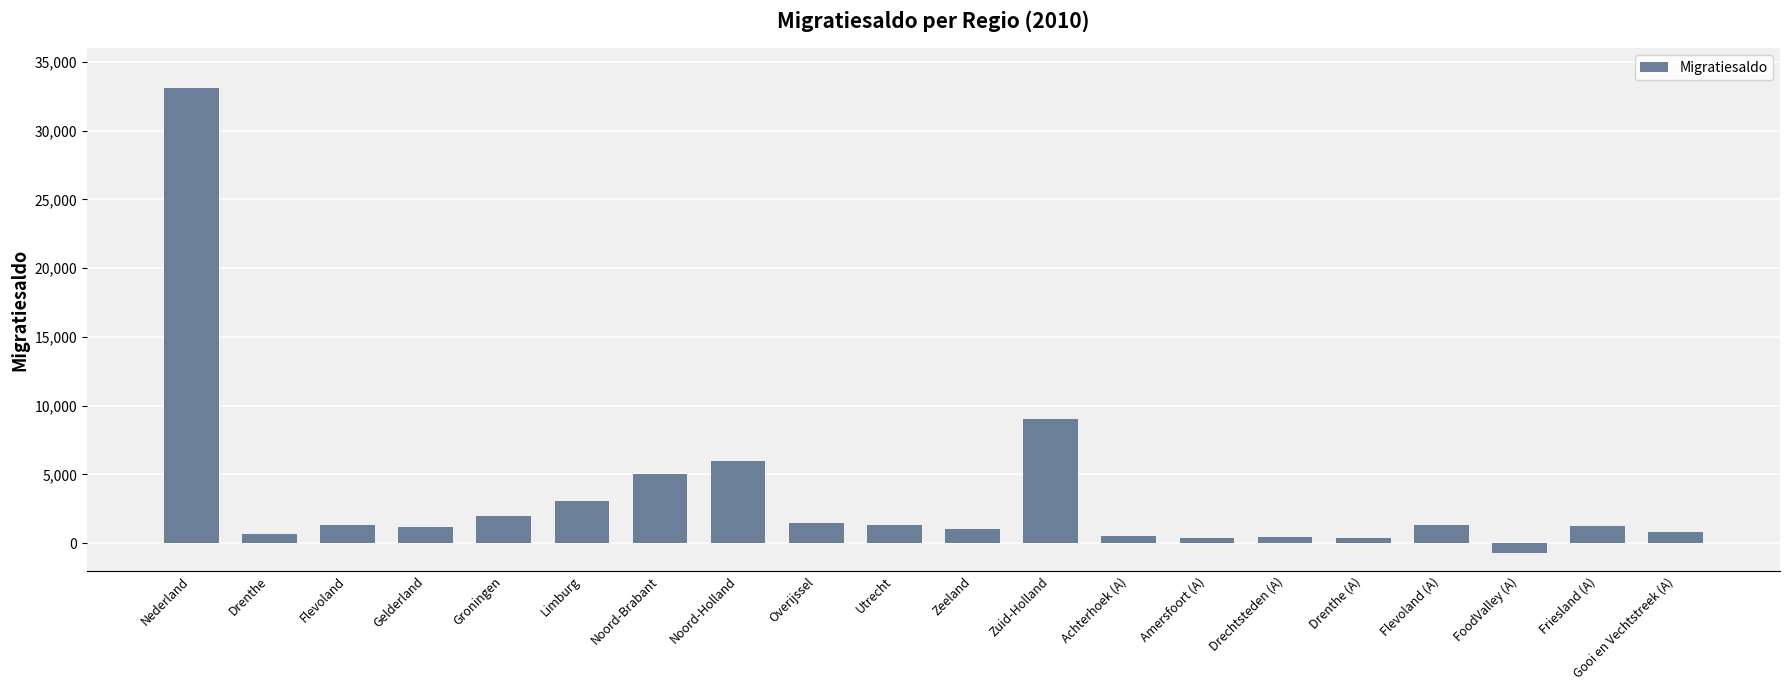

The chart shows a value of 785 at Gooi en Vechtstreek (A). True or false?

True